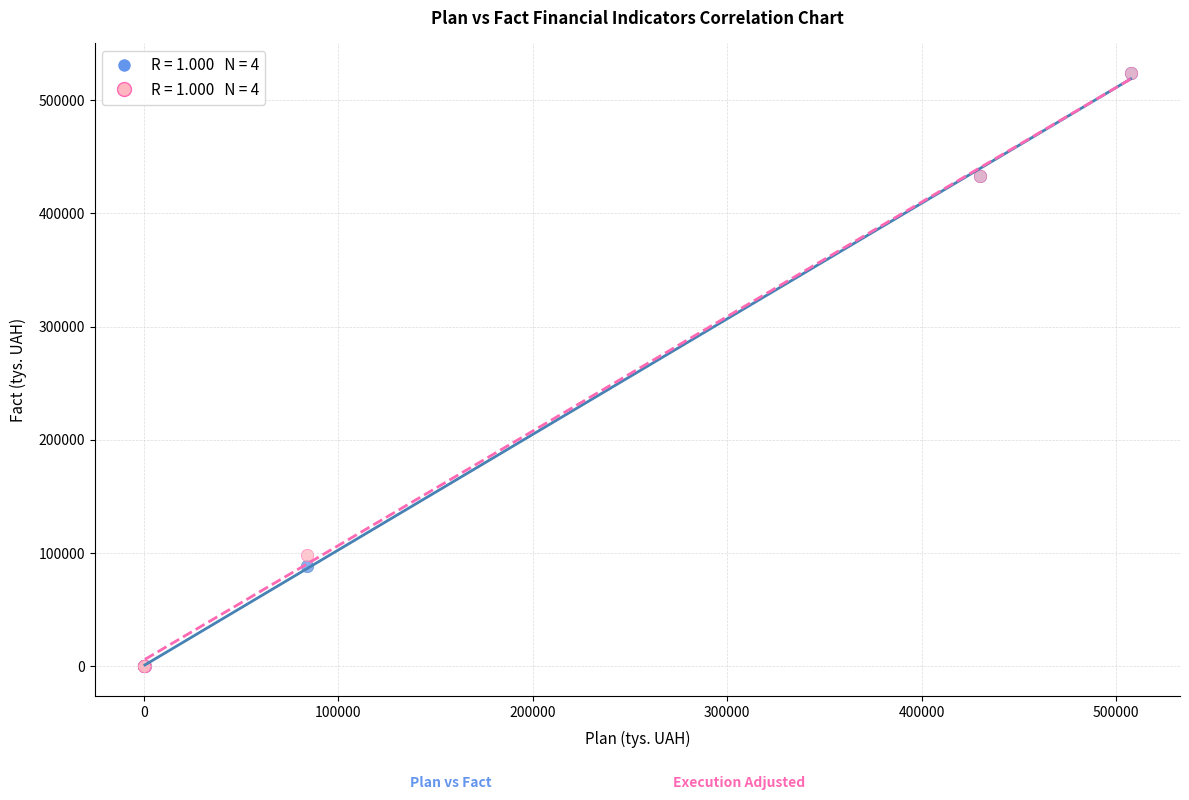

Across all series, what Y value is closest to 261997?

98441.0